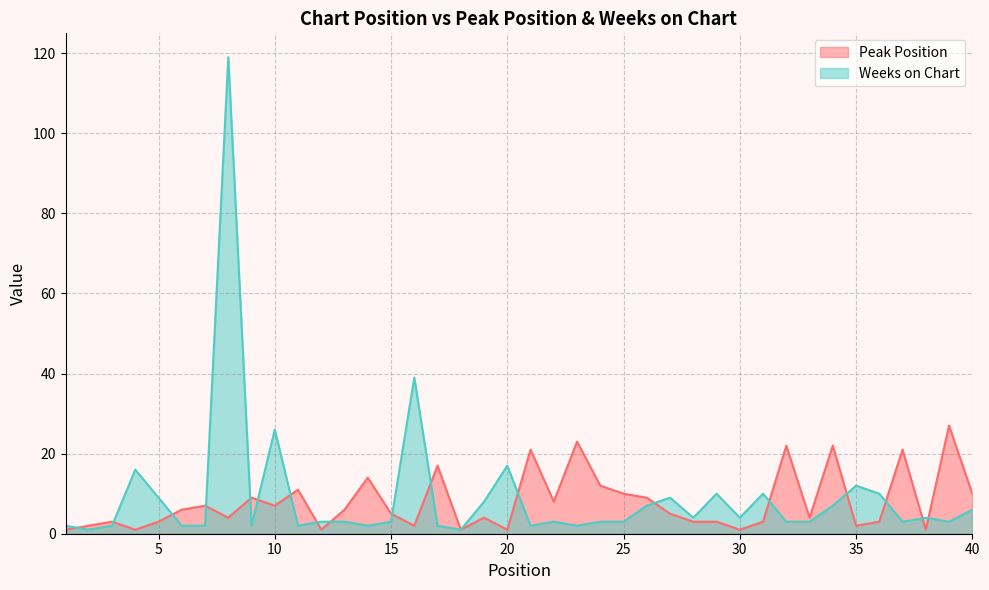

How many intersections are there between Weeks on Chart and Peak Position?

18